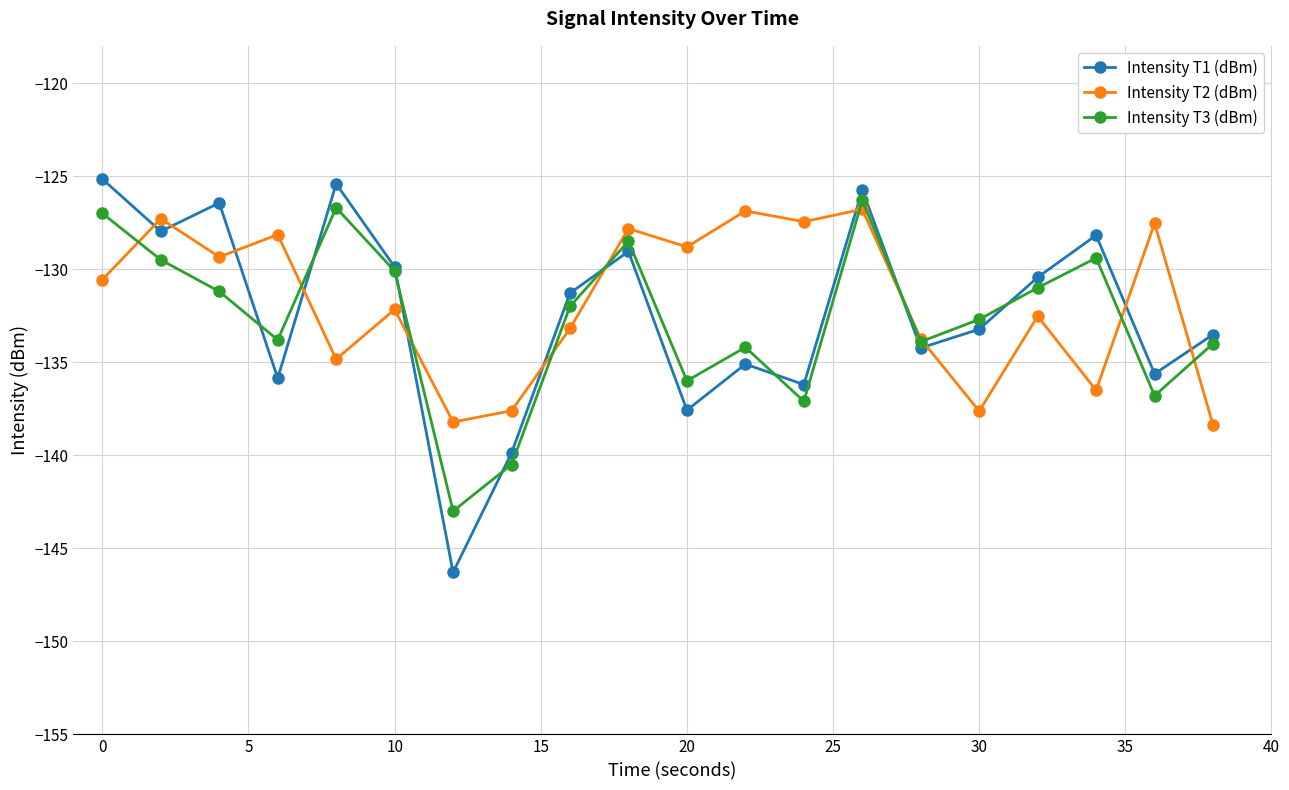

How many intersections are there between Intensity T1 (dBm) and Intensity T3 (dBm)?

8